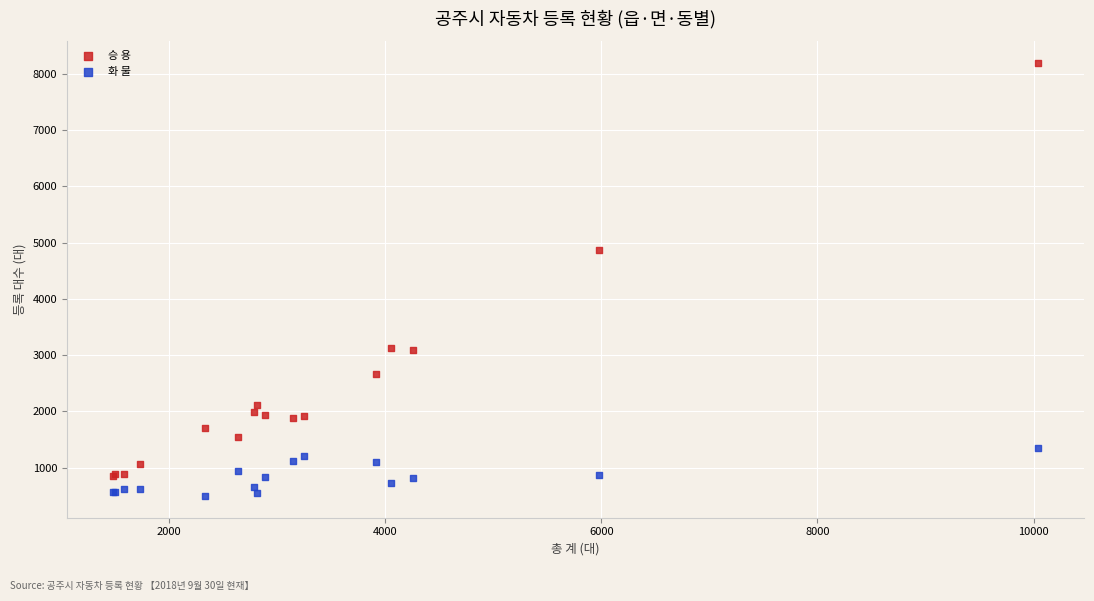

Which series contains the highest Y value?

승 용